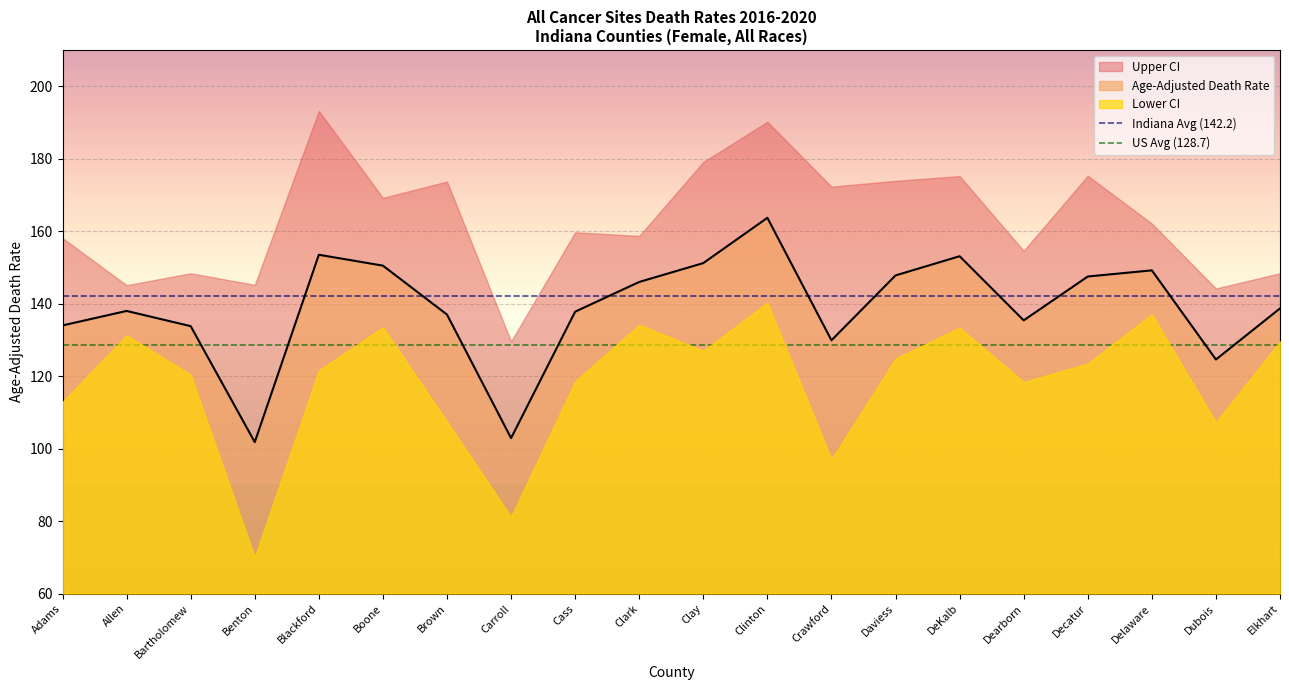

Between Allen and Adams, which is larger?

Allen